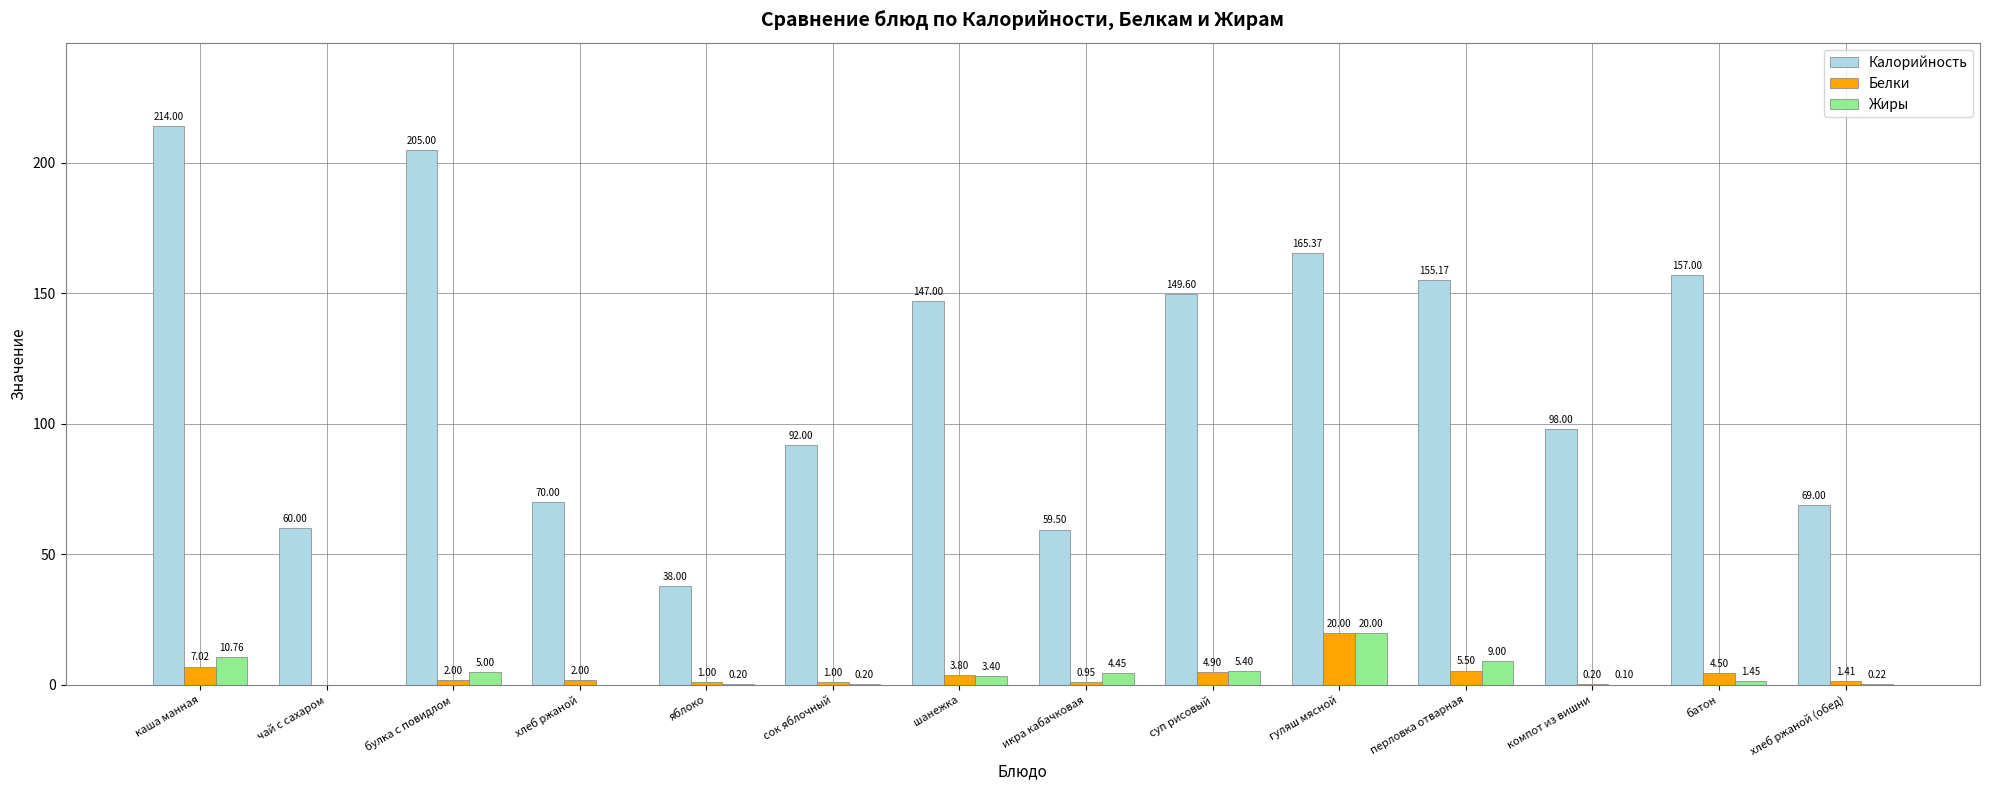

Between чай с сахаром and хлеб ржаной, which series saw the biggest shift?

Калорийность